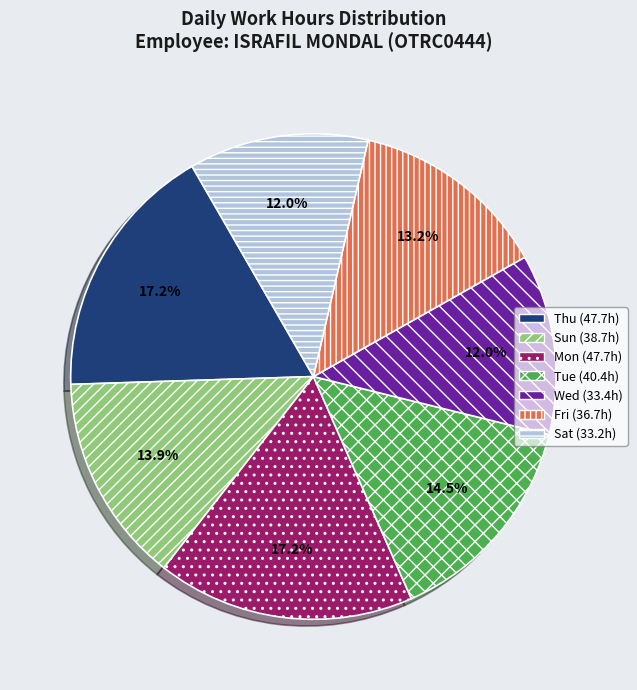

Is there a majority slice in this chart?

No